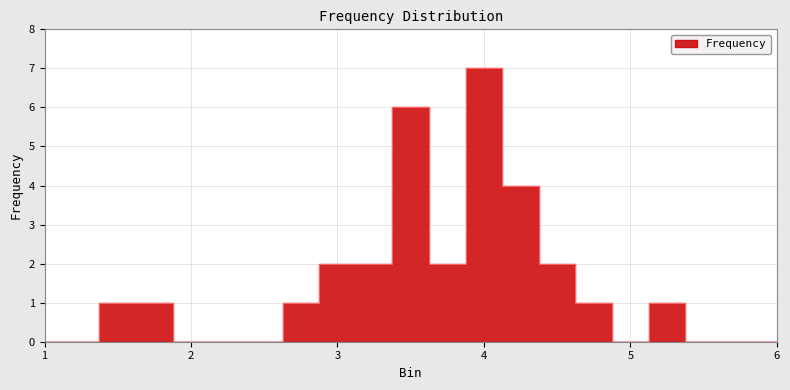

List the labels in order of value, smallest first.

1.0, 1.25, 2.0, 2.25, 2.5, 5.0, 5.5, 5.75, 6.0, 1.5, 1.75, 2.75, 4.75, 5.25, 3.0, 3.25, 3.75, 4.5, 4.25, 3.5, 4.0